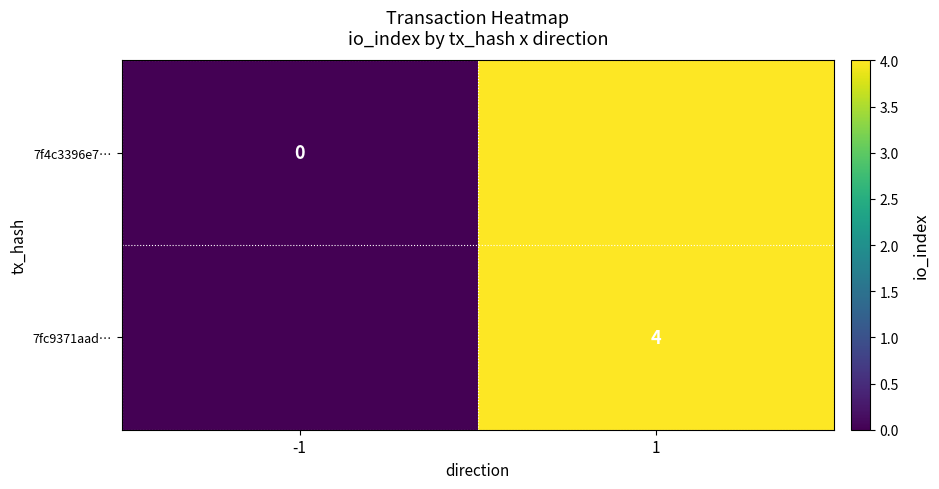

The value of 7fc9371aad… at 1 is 3. True or false?

False